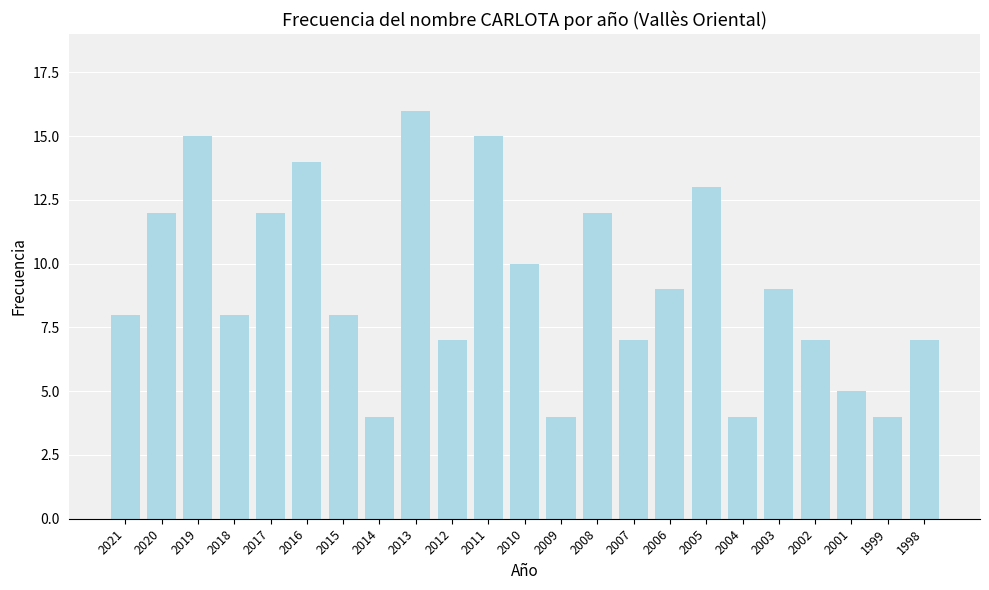

At which label is the value closest to 10?

2010